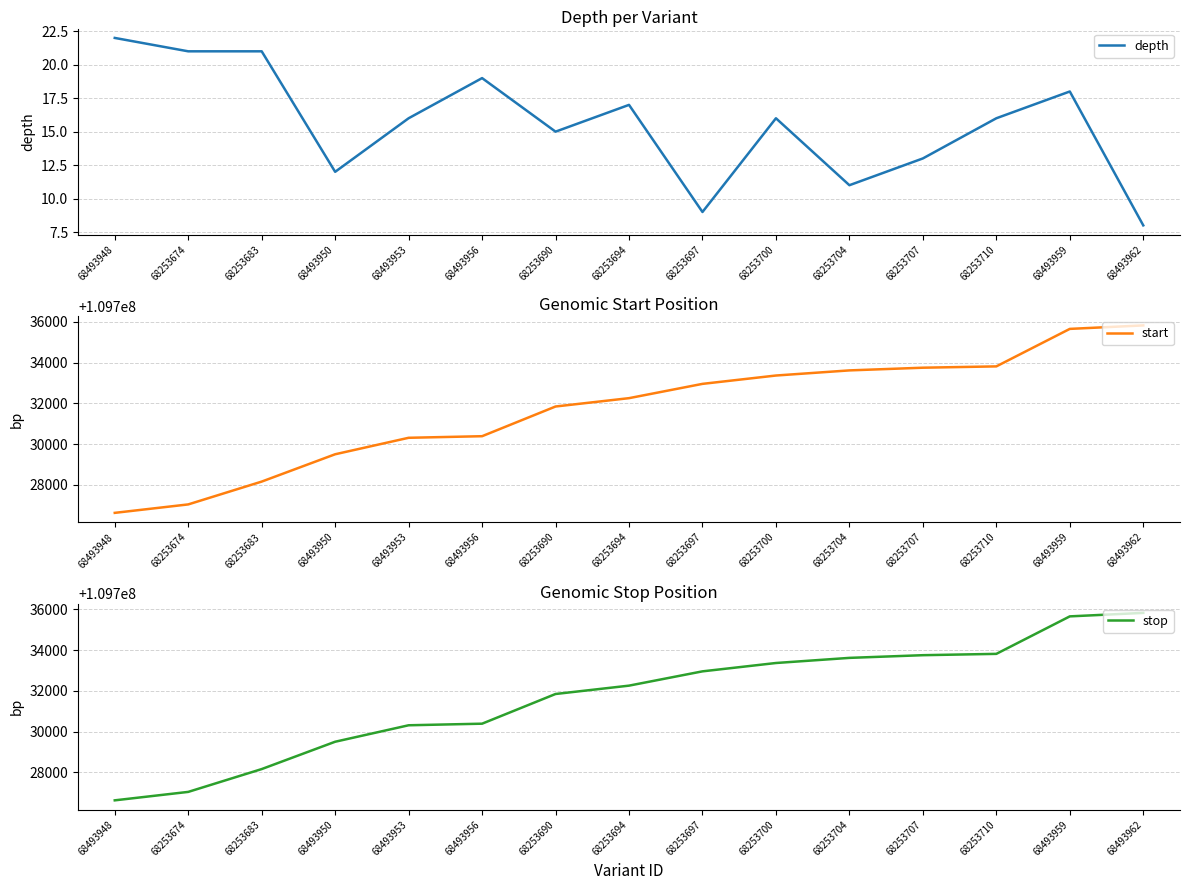

At which label does depth first exceed 16?

68493948